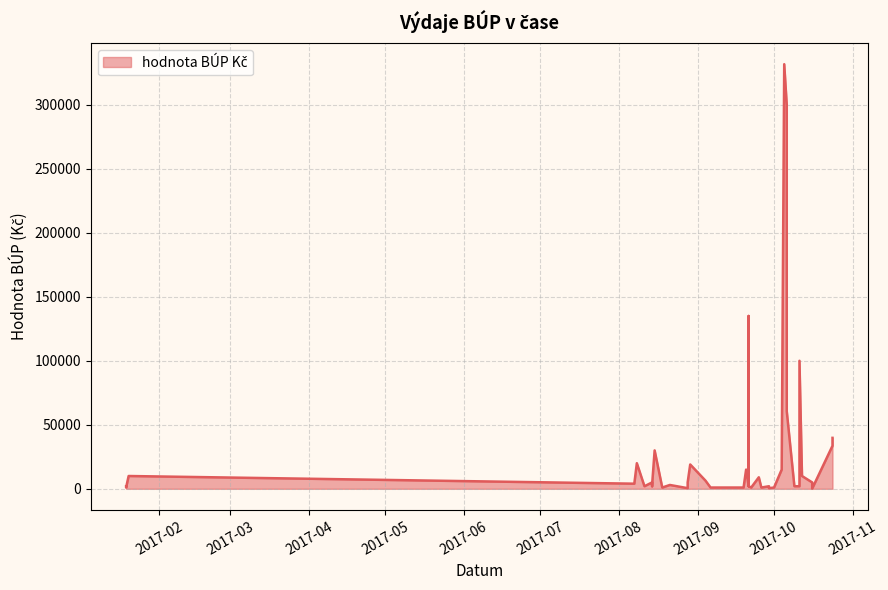

Reading left to right, list all the values displayed in this chart.

2000	1000	10000	4000	20000	2000	5000	2000	3000	30000	1000	3000	500	5000	19000	6410	1000	1000	15000	2000	135000	2000	1000	9000	1000	2000	500	1000	15000	331661	299959	60560	2000	2000	100000	10000	5000	150	33600	39791